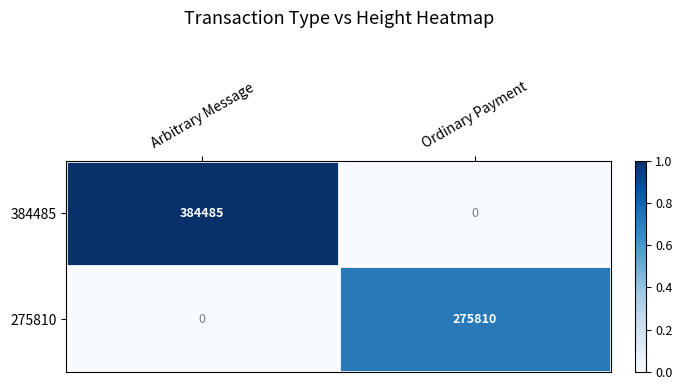

Where is 384485 nearest to the value 192242?

Ordinary Payment